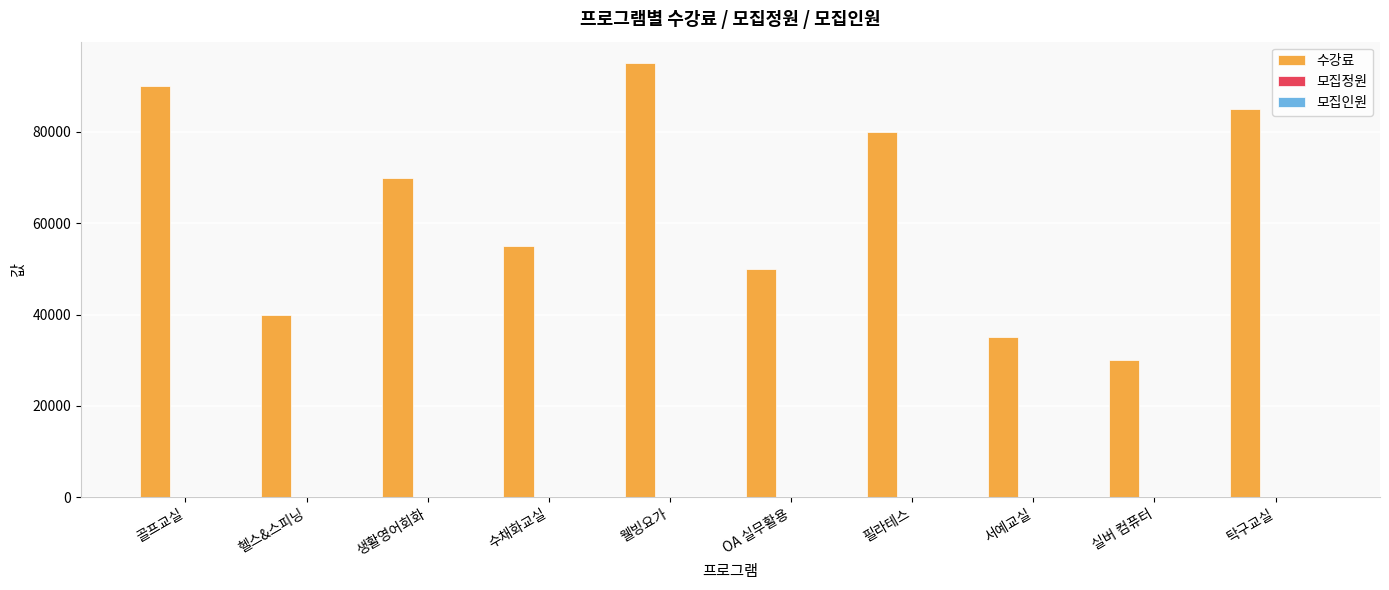

Is it true that 수강료 equals 50000 at OA 실무활용?

True